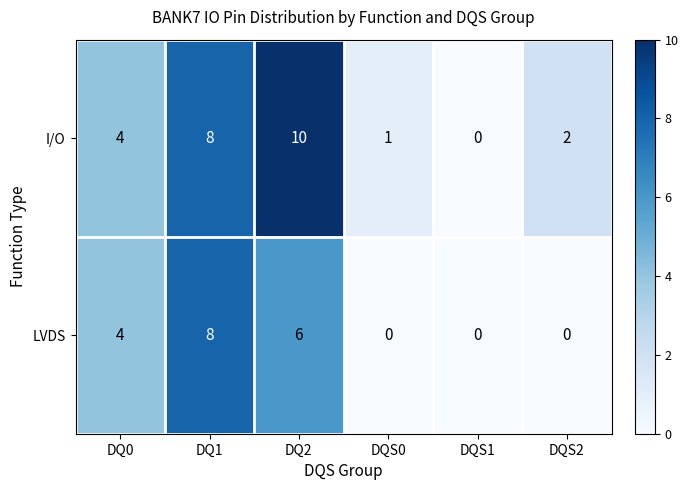

Which series has the widest spread of values?

I/O